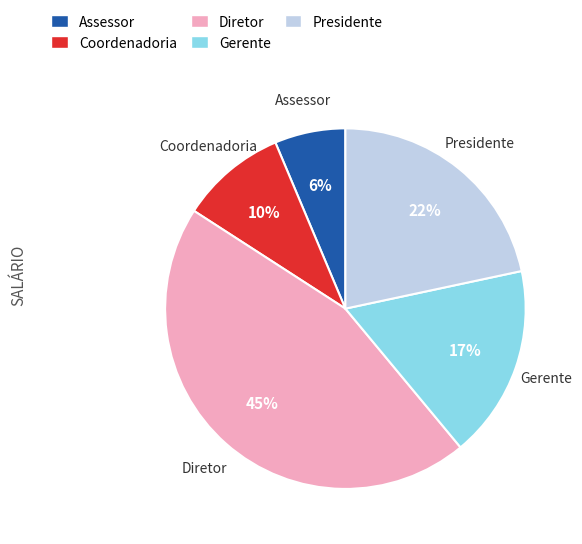

Which has a higher value, Coordenadoria or Diretor?

Diretor